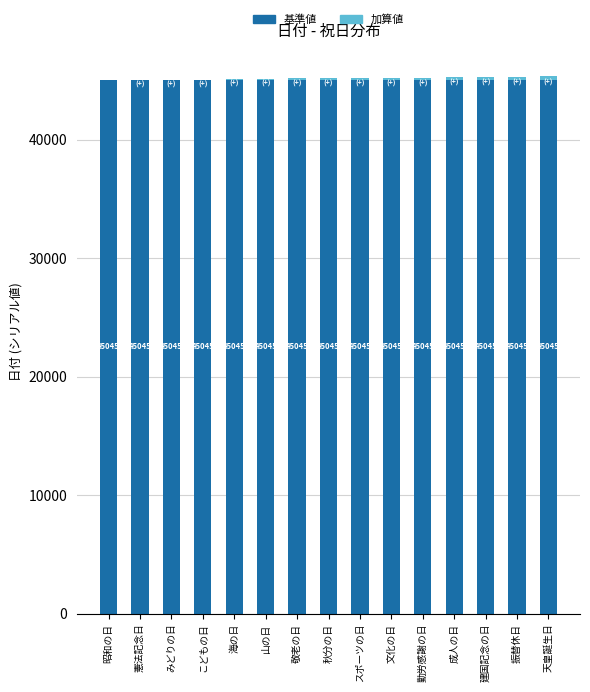

What is the sum of the 基準値 values at 敬老の日 and こどもの日?

90090